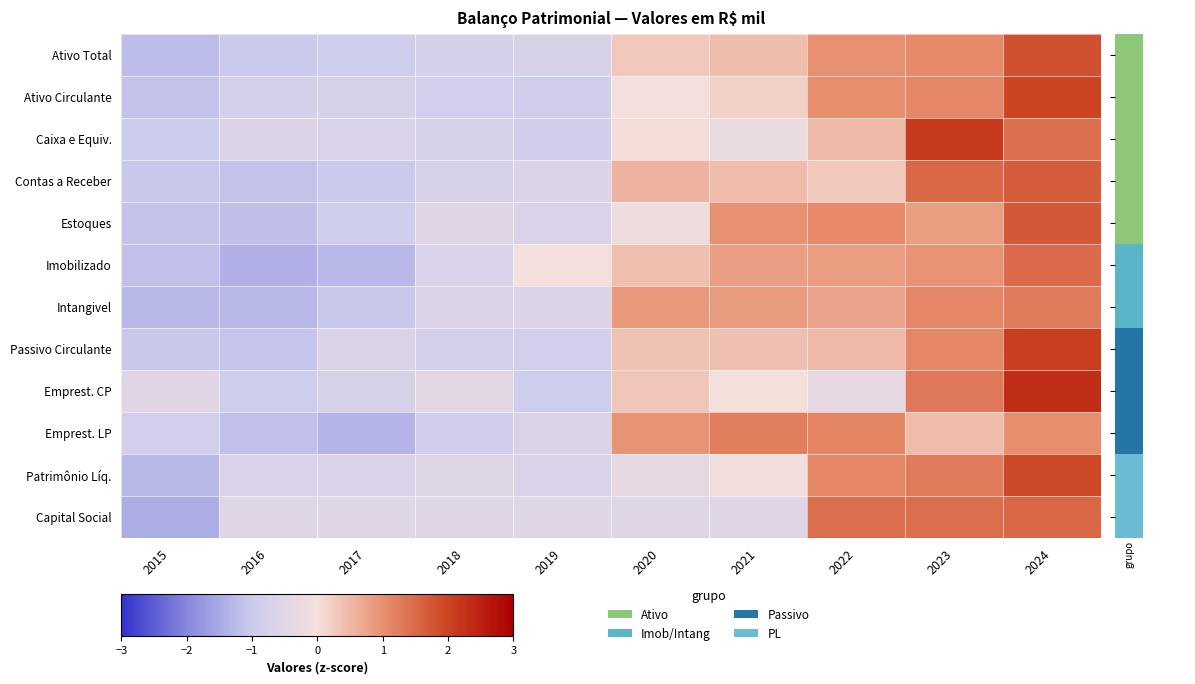

Which series has the widest spread of values?

Emprest. CP